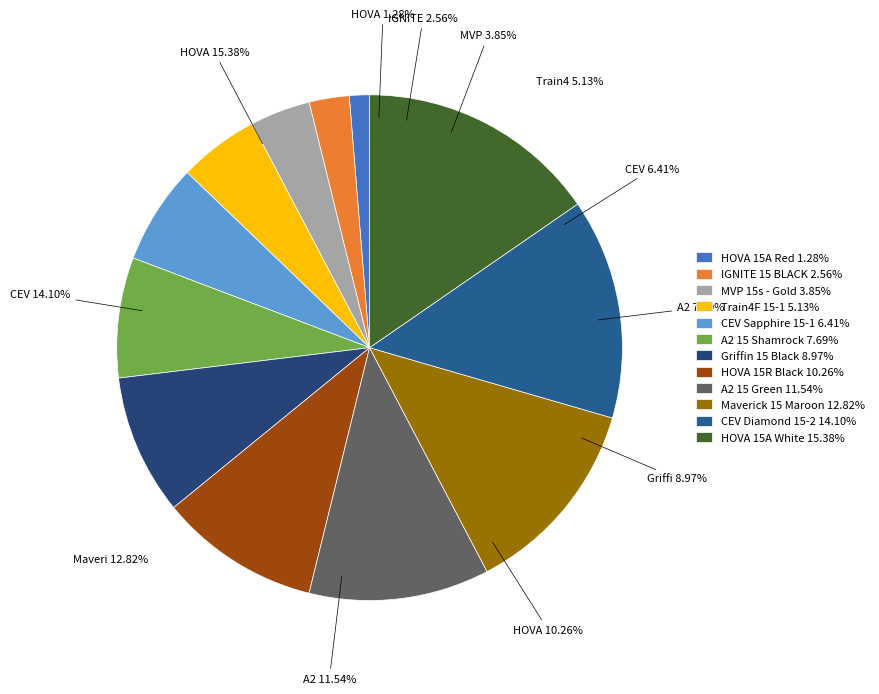

What is the largest slice in the pie chart?

HOVA 15A White